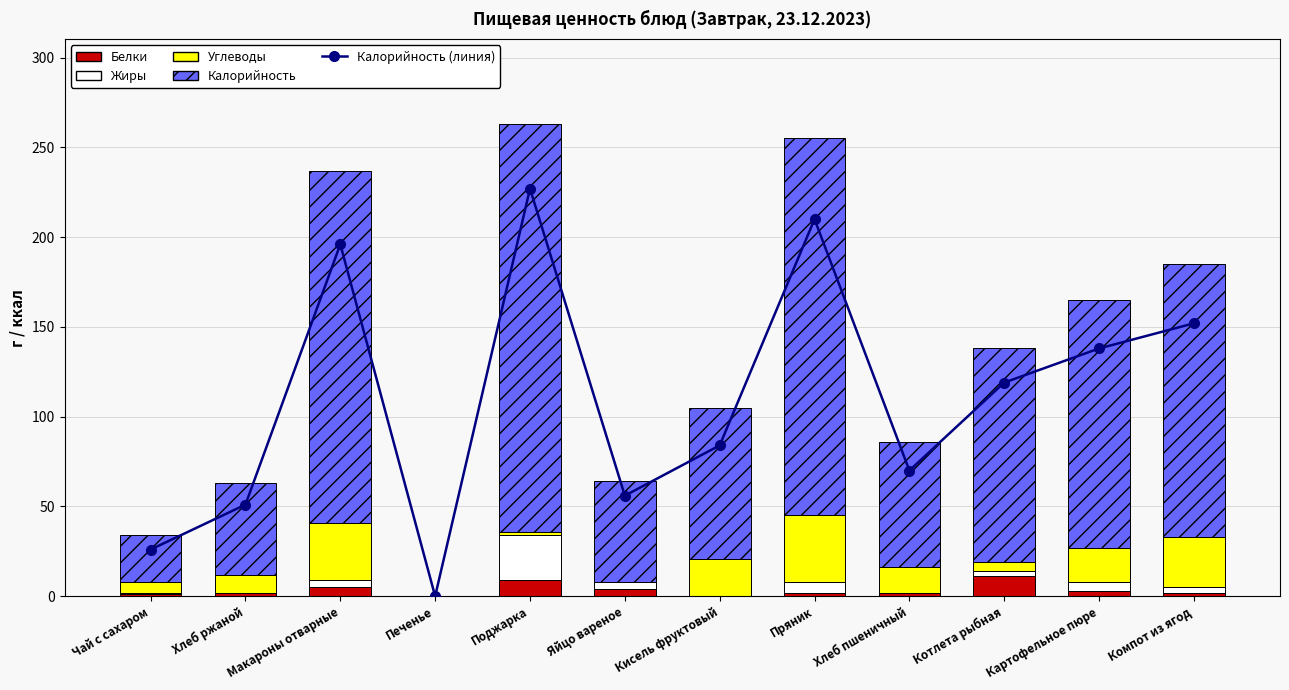

Count the number of categories in the chart.

12